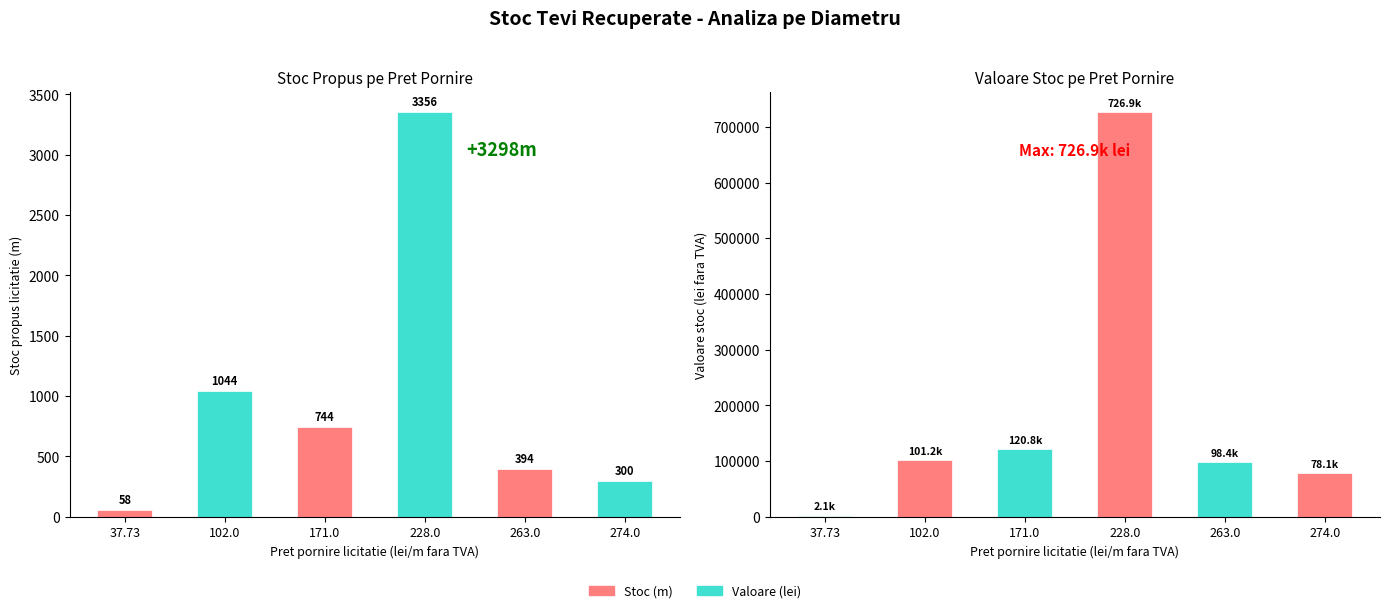

At which label is Valoare stoc (lei fara TVA) closest to 364517?

171.0